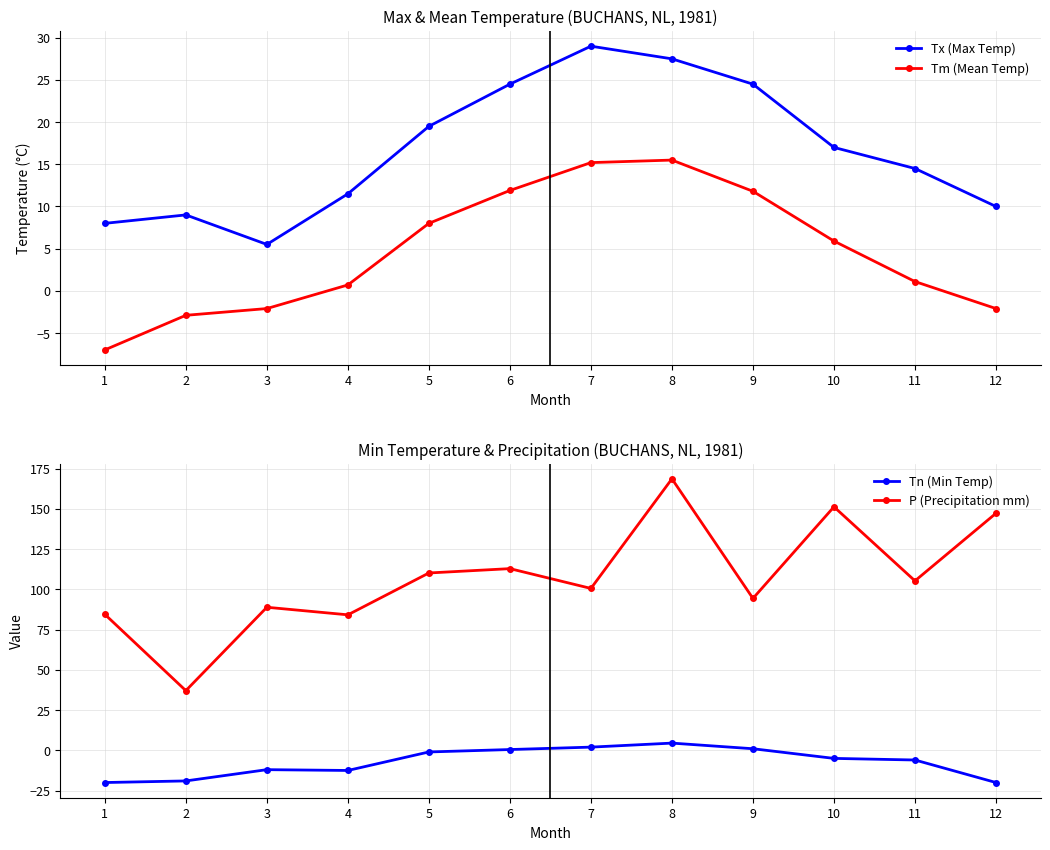

Between 9 and 2, which is larger?

9